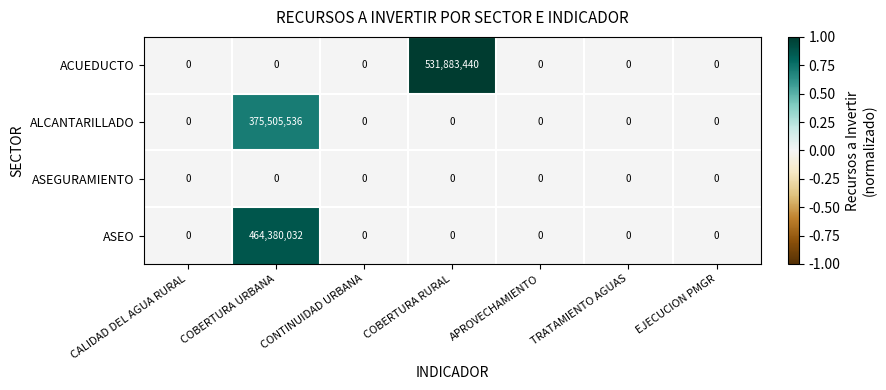

What is the average value of the ALCANTARILLADO series?

53643648